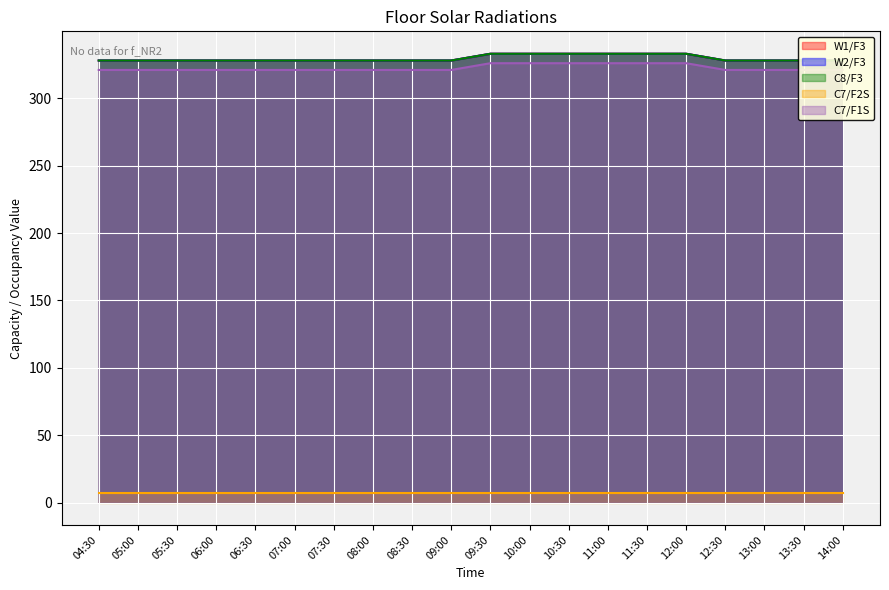

At how many categories does at least one series exceed 301?

20